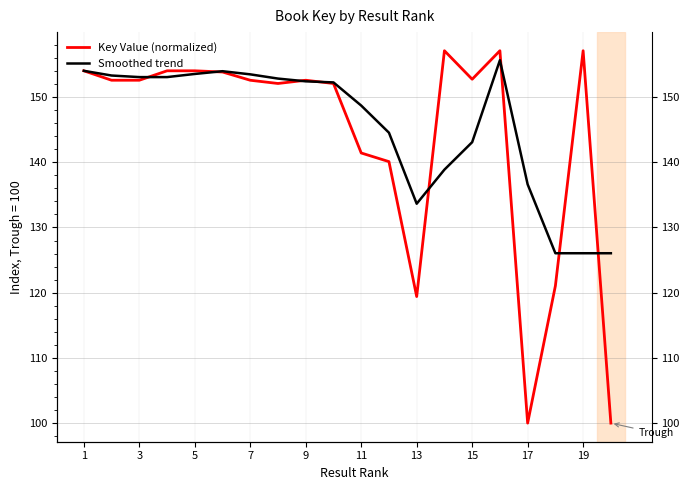

True or false: Key Value (normalized) and Smoothed trend intersect in this chart.

True